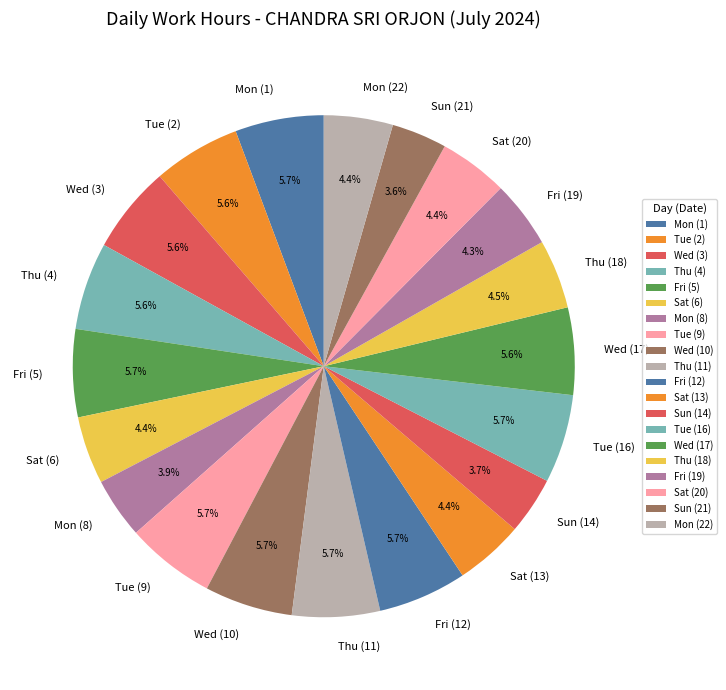

What is the ratio of the value at Sun (14) to the value at Thu (18)?

0.8